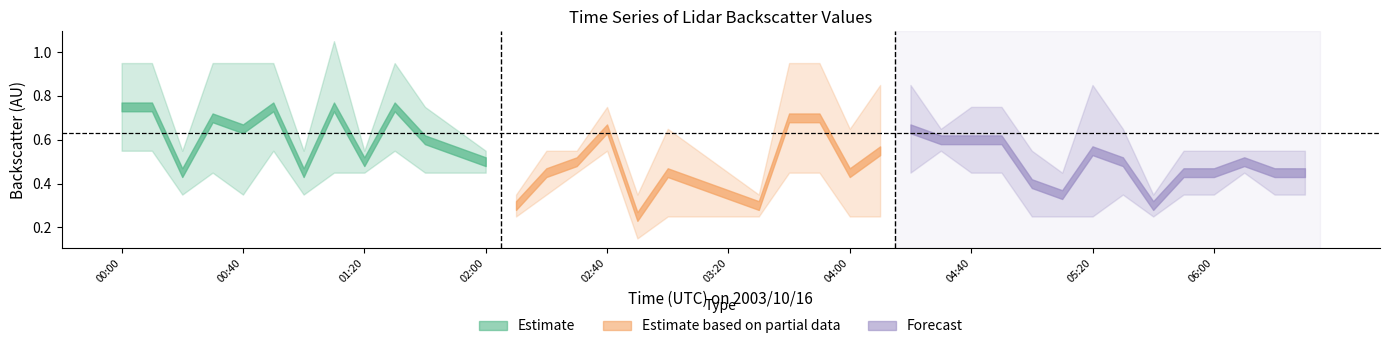

Is this an area chart (filled region under the line)?

No